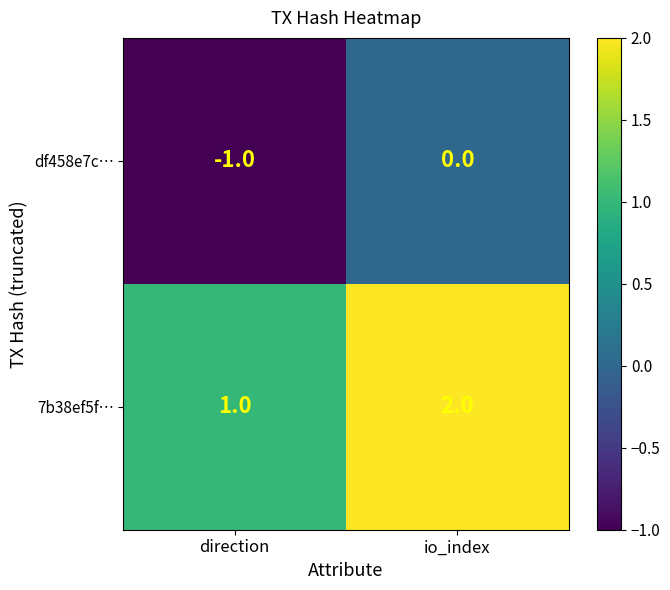

Which label corresponds to the largest value in the chart?

io_index